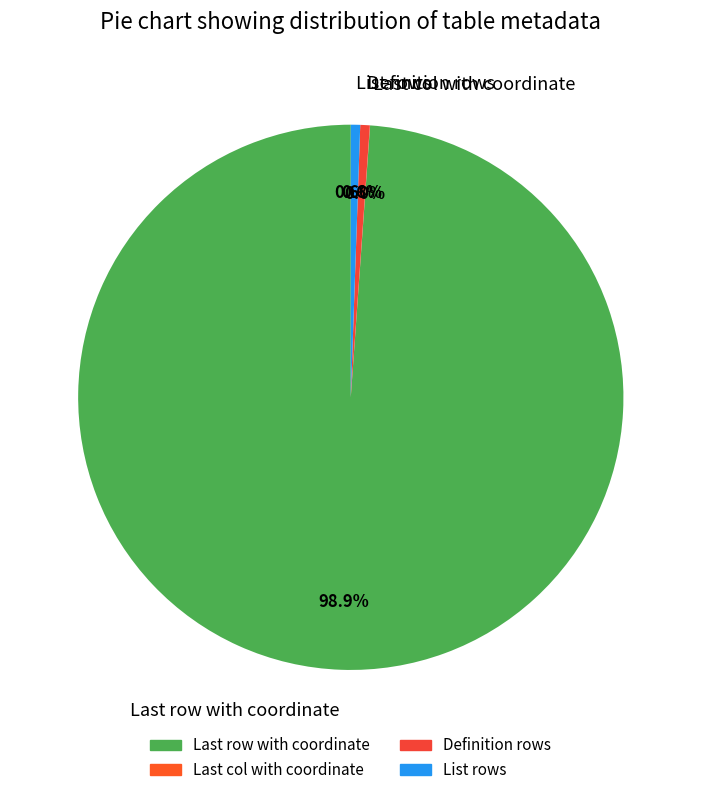

To the nearest percent, what portion does List rows represent?

1%